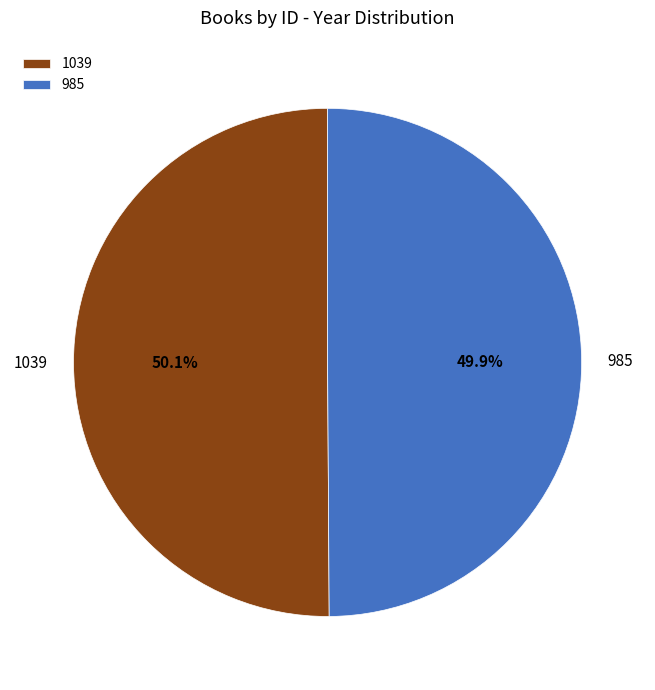

Approximately how many times larger is the value at 985 compared to 1039?

1.0